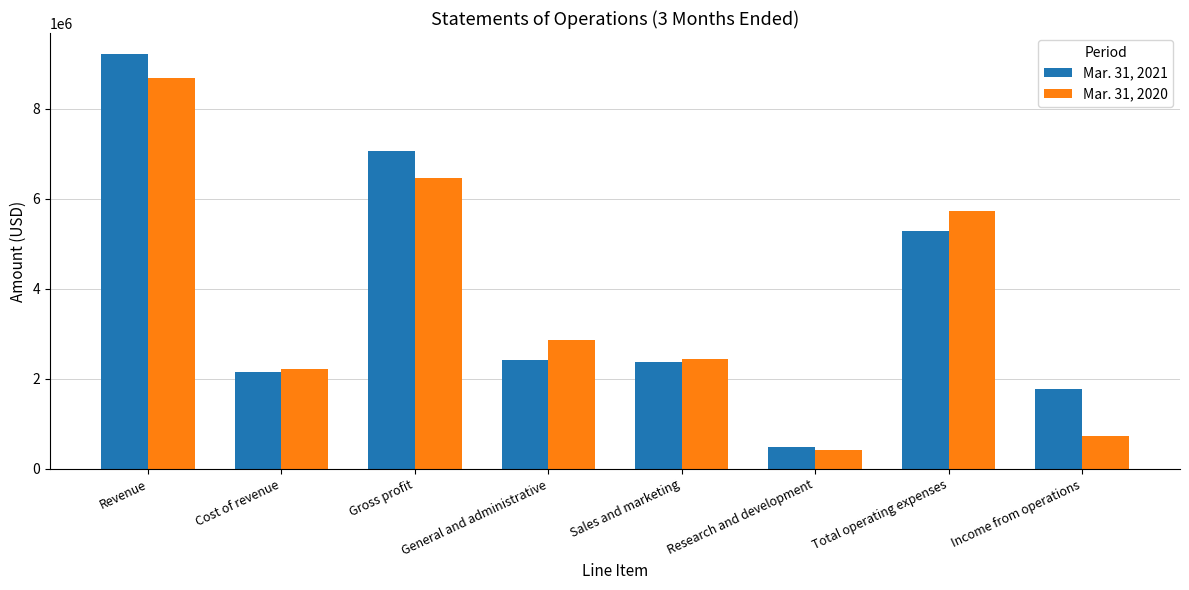

At which label does Mar. 31, 2021 first exceed 2430369?

Revenue